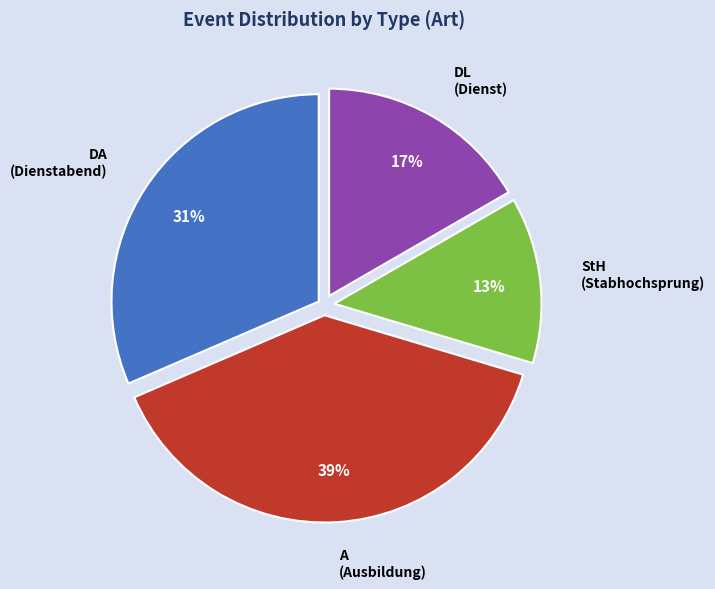

Is there a majority slice in this chart?

No